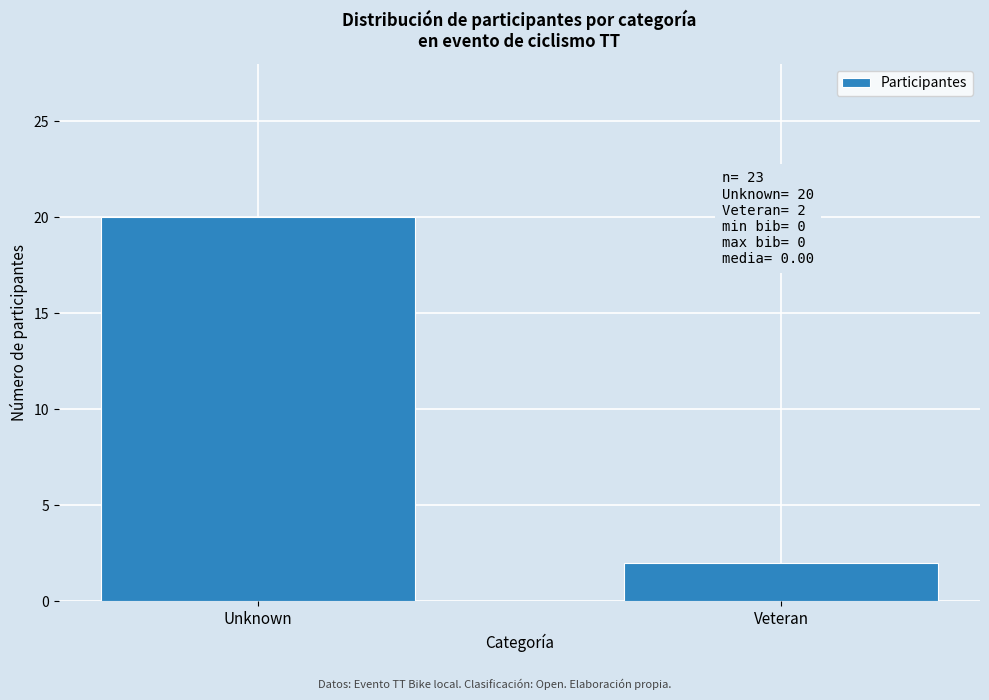

Reading left to right, list all the values displayed in this chart.

20	2